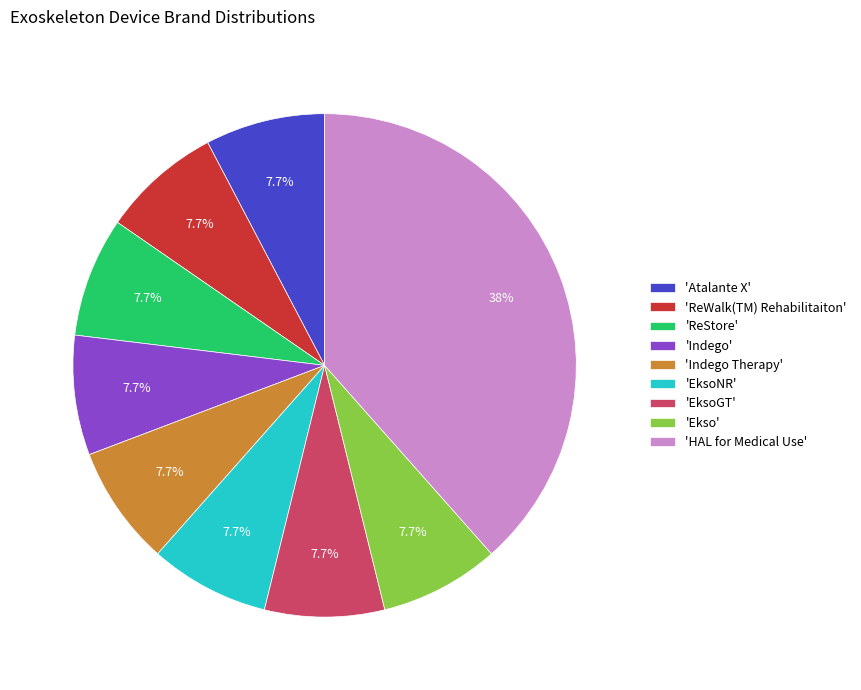

Which category has the biggest portion of the pie?

'HAL for Medical Use'